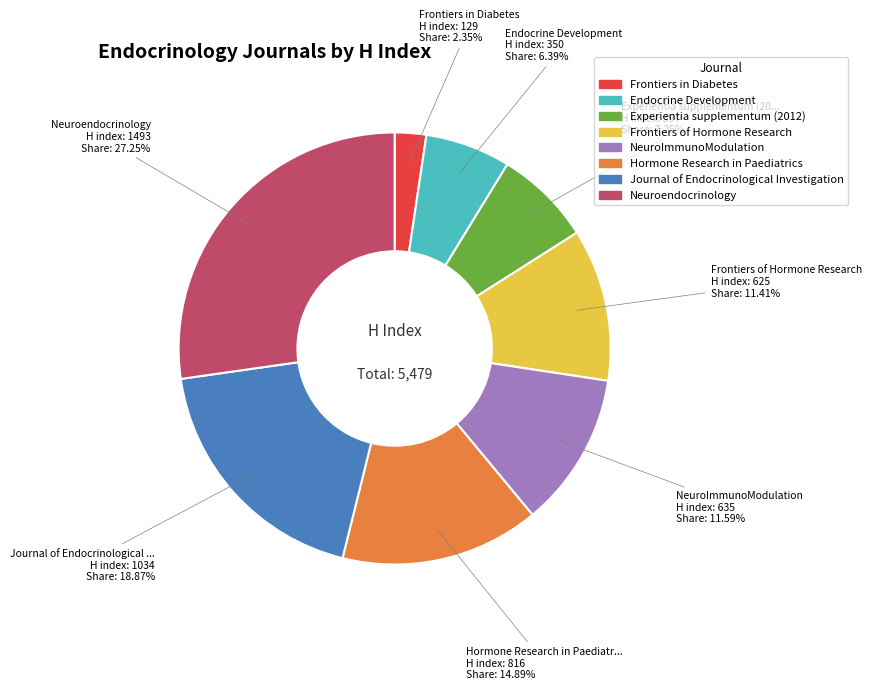

Does any single category account for the majority?

No